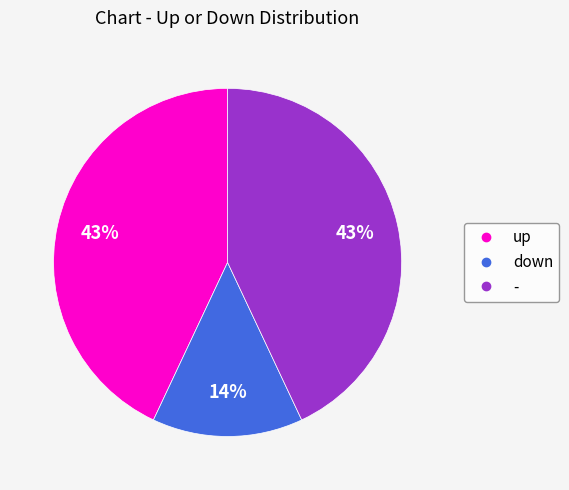

How many segments does this pie chart have?

3